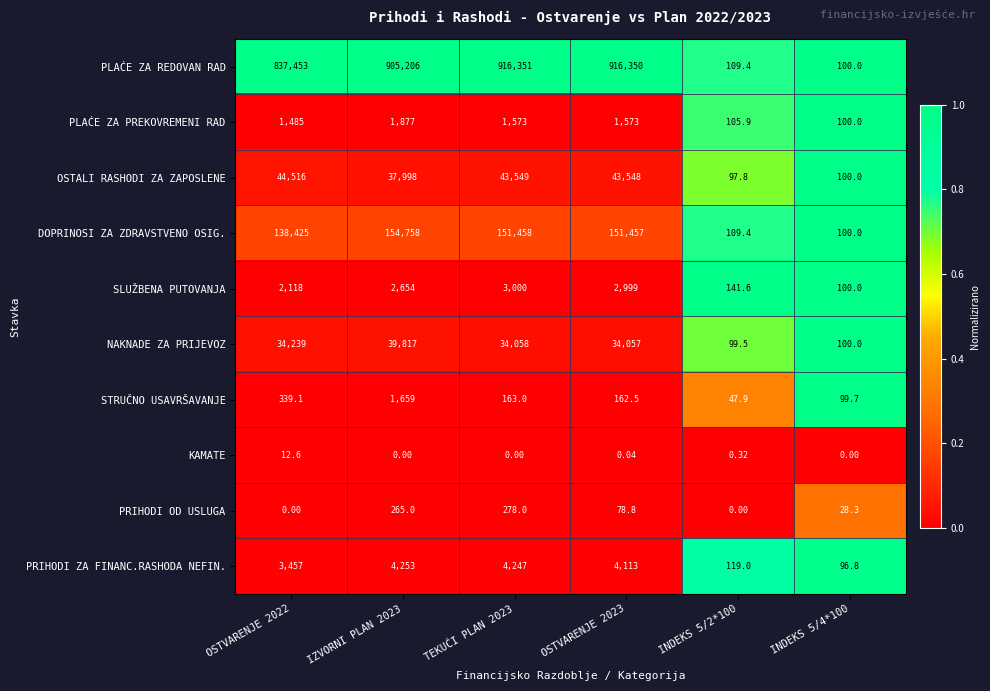

Which series has the largest total across all categories?

PLAĆE ZA REDOVAN RAD